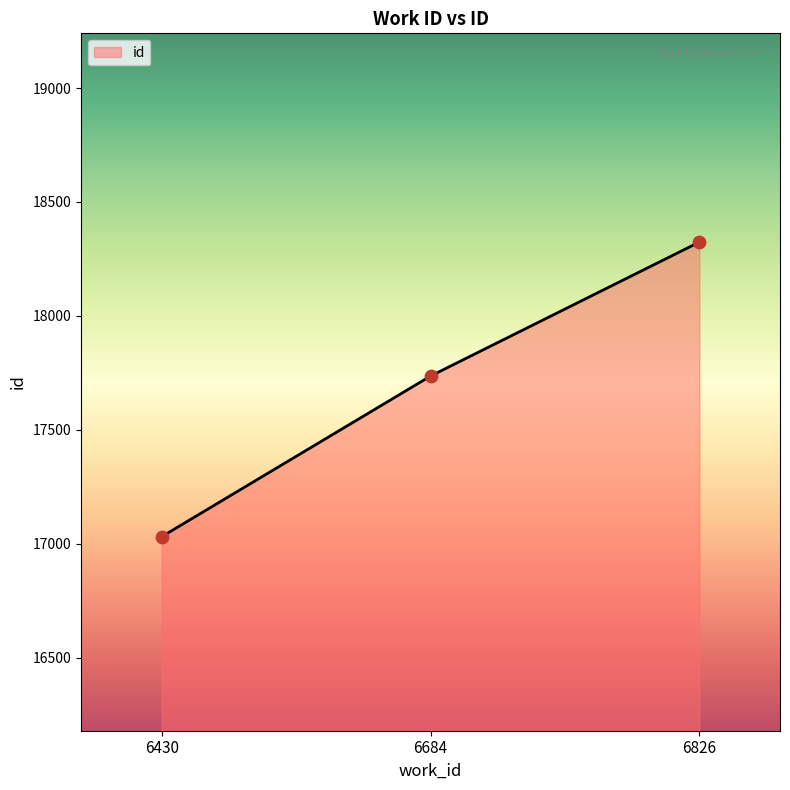

What is the change in value from 6684 to 6826?

+588